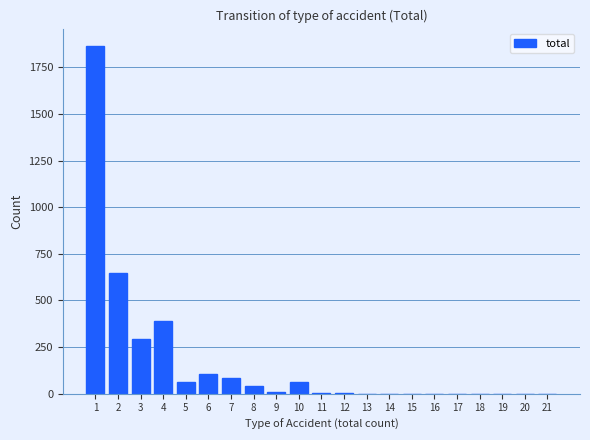

What is the ratio of the value at 6 to the value at 8?

2.5